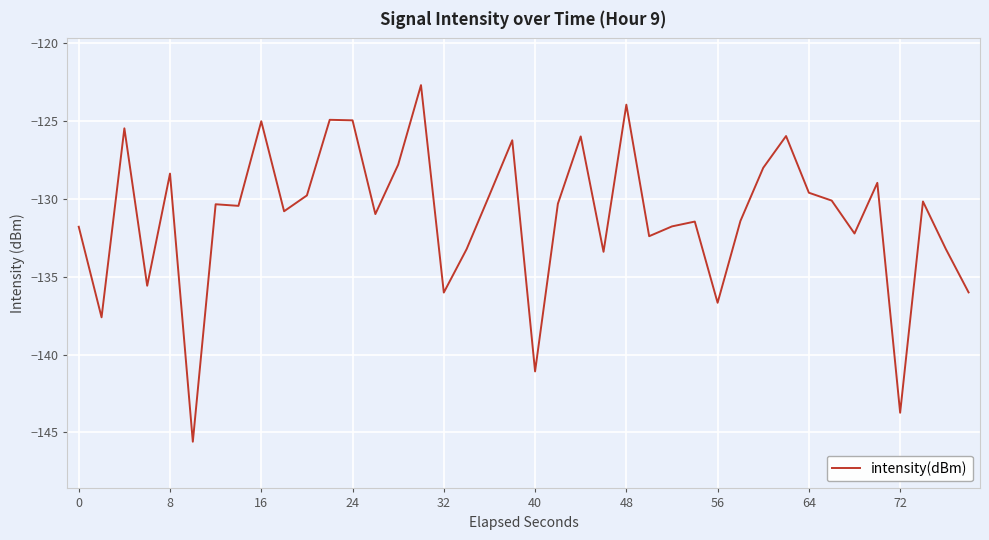

What is the minimum value shown in the chart?

-145.6